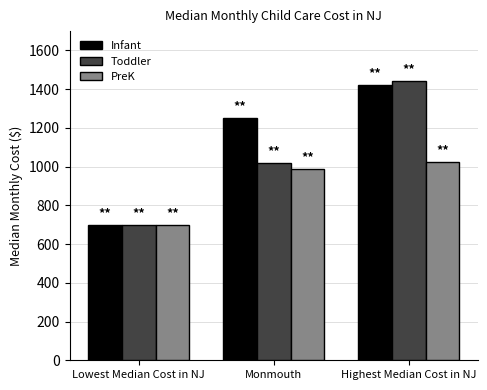

At Monmouth, list the series in order from smallest to largest.

PreK, Toddler, Infant